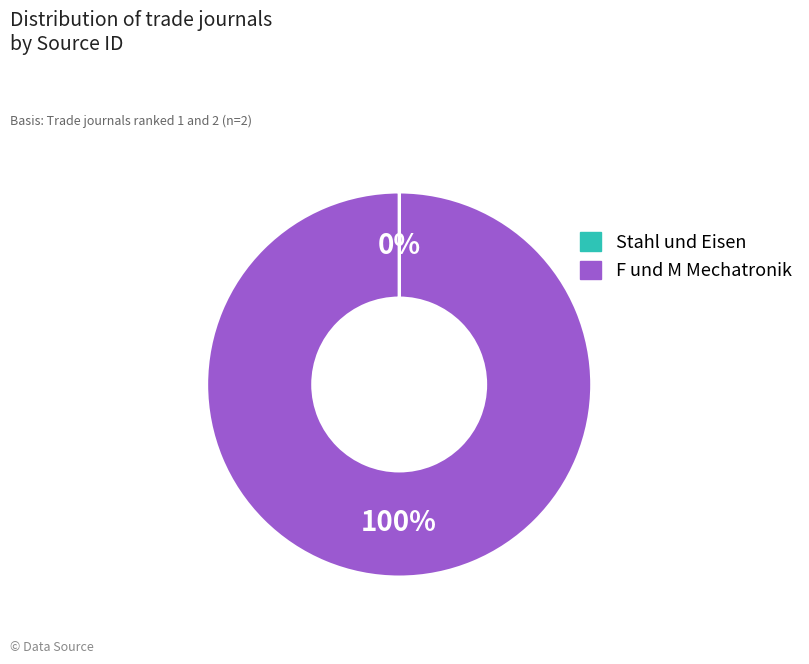

To the nearest percent, what is the average slice percentage?

50%